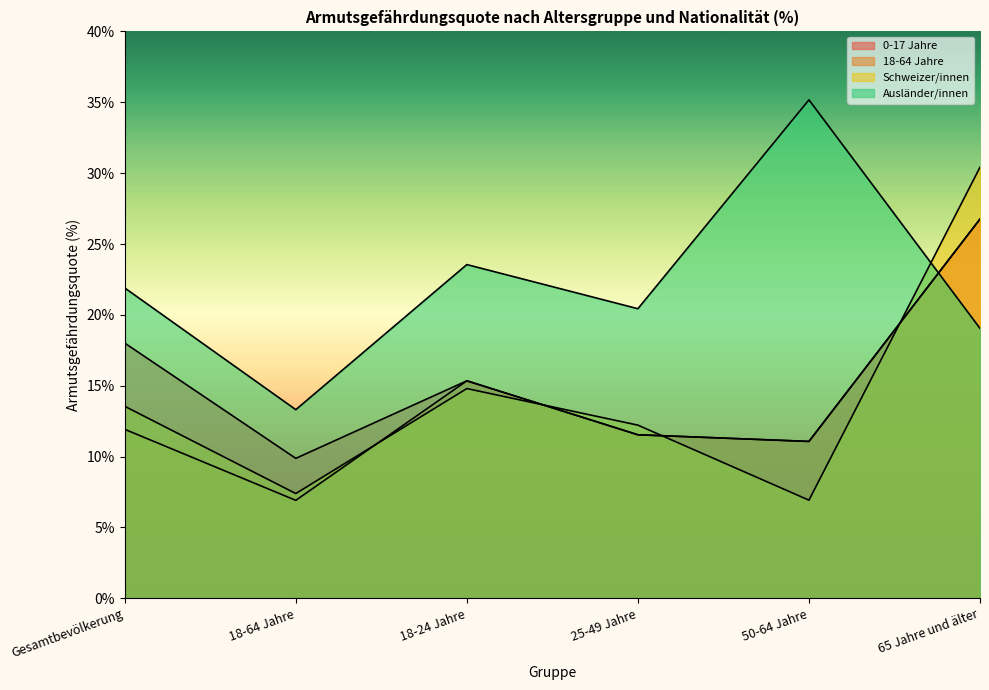

What are all the series names shown in the legend?

0-17 Jahre, 18-64 Jahre, Schweizer/innen, Ausländer/innen